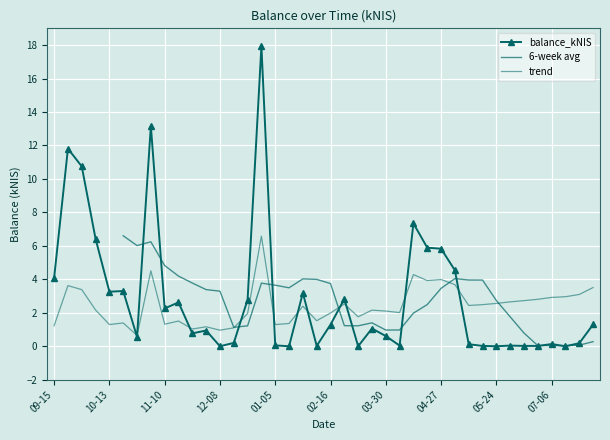

Reading left to right, what are all the values shown in this chart?

4.1	11.8	10.8	6.4	3.3	3.3	0.6	13.2	2.3	2.6	0.8	0.9	0.0	0.2	2.8	17.9	0.1	0.0	3.2	0.0	1.3	2.8	0.0	1.1	0.6	0.0	7.3	5.9	5.8	4.5	0.1	0.0	0.0	0.0	0.0	0.0	0.1	0.0	0.2	1.3